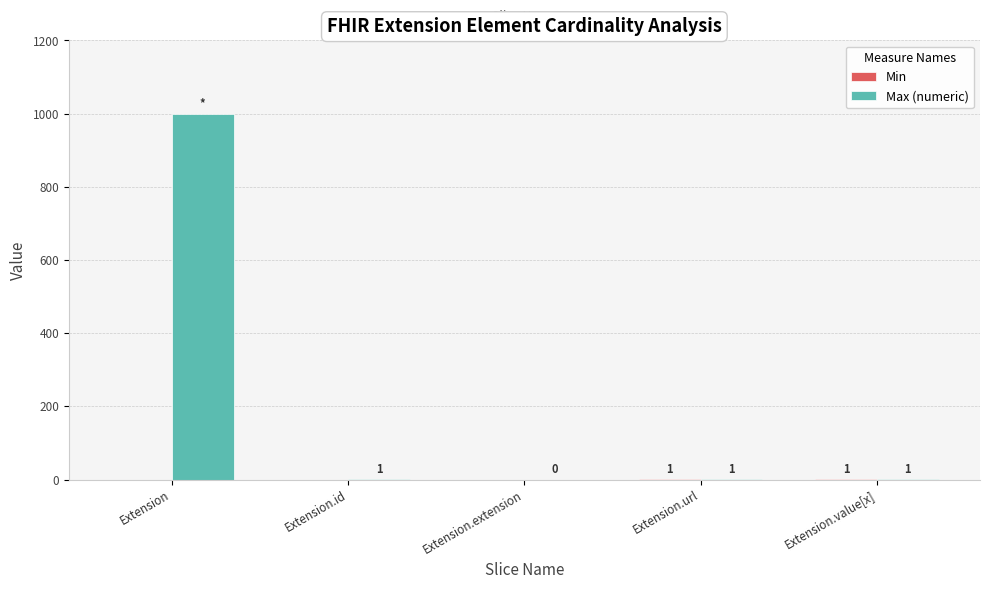

At which label does Max (numeric) first exceed 1?

Extension